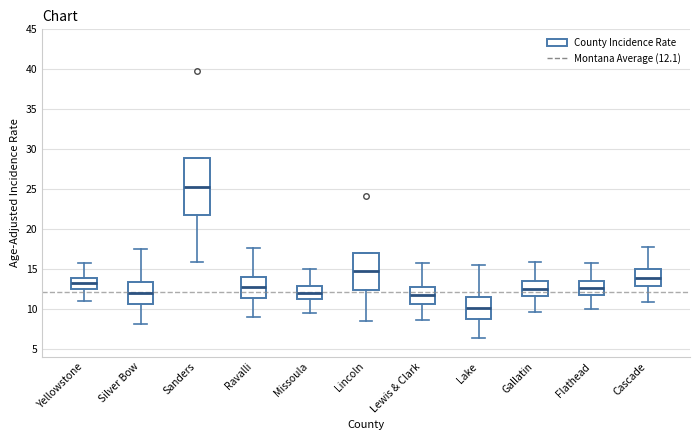

Which box's median line is the highest?

Sanders